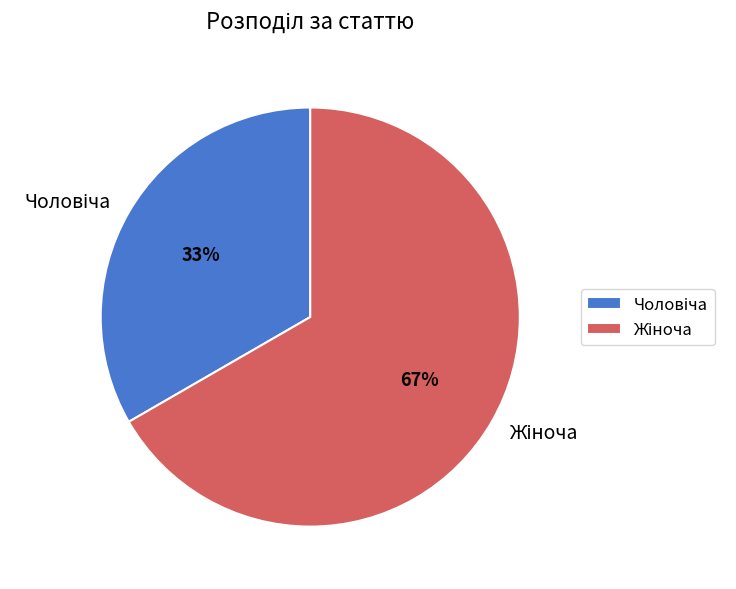

Does any single category account for the majority?

Yes